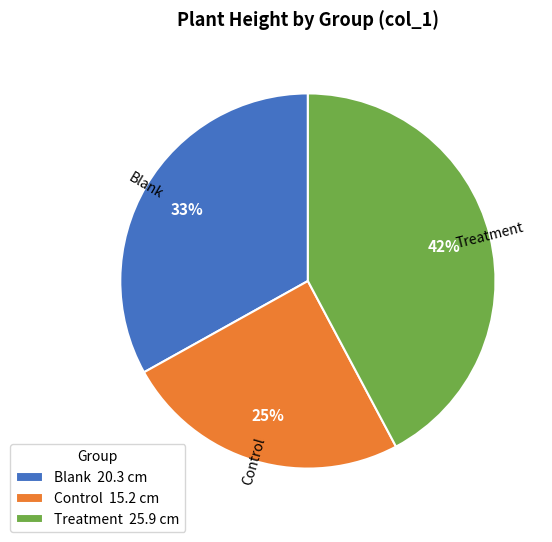

Combined, do Treatment 25.9 cm and Control 15.2 cm account for over 50%?

Yes